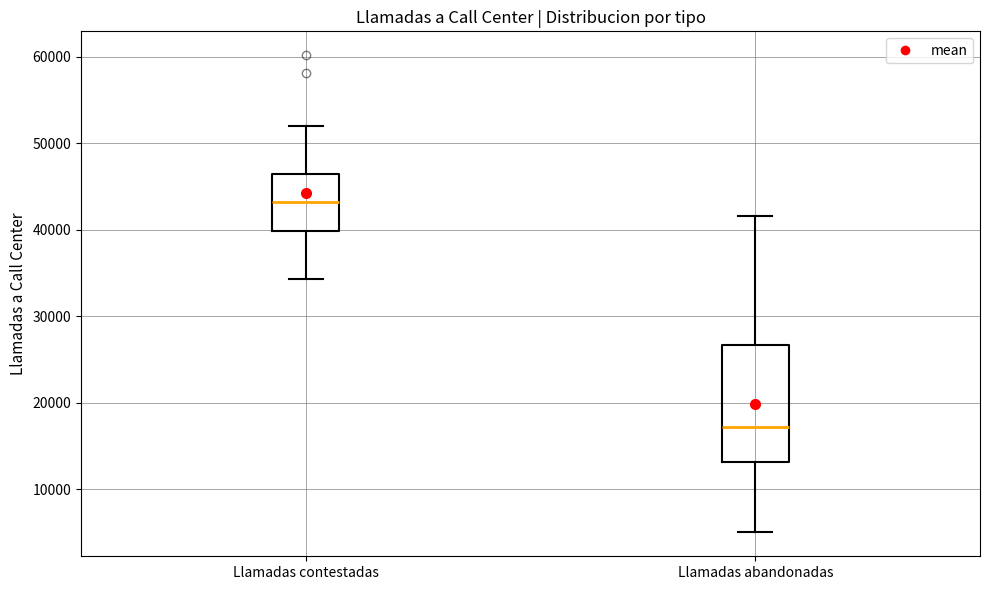

Reading left to right, transcribe this box plot: for each box, give where its median line is, the range the box spans, and where its two whiskers end, as read against the y-axis. The values are not printed on the chart, so give them approximately, as read against the axis.

Llamadas contestadas: median 43000, box 40000 to 46000, whiskers 34000 to 52000
Llamadas abandonadas: median 17000, box 13000 to 27000, whiskers 5000 to 42000